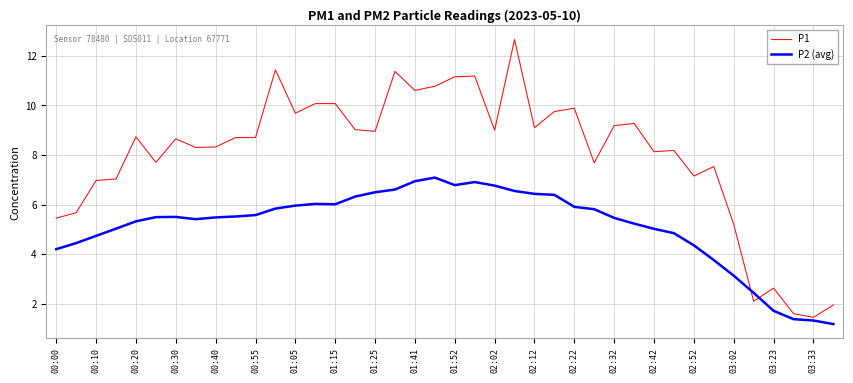

How many lines are shown in the chart?

2